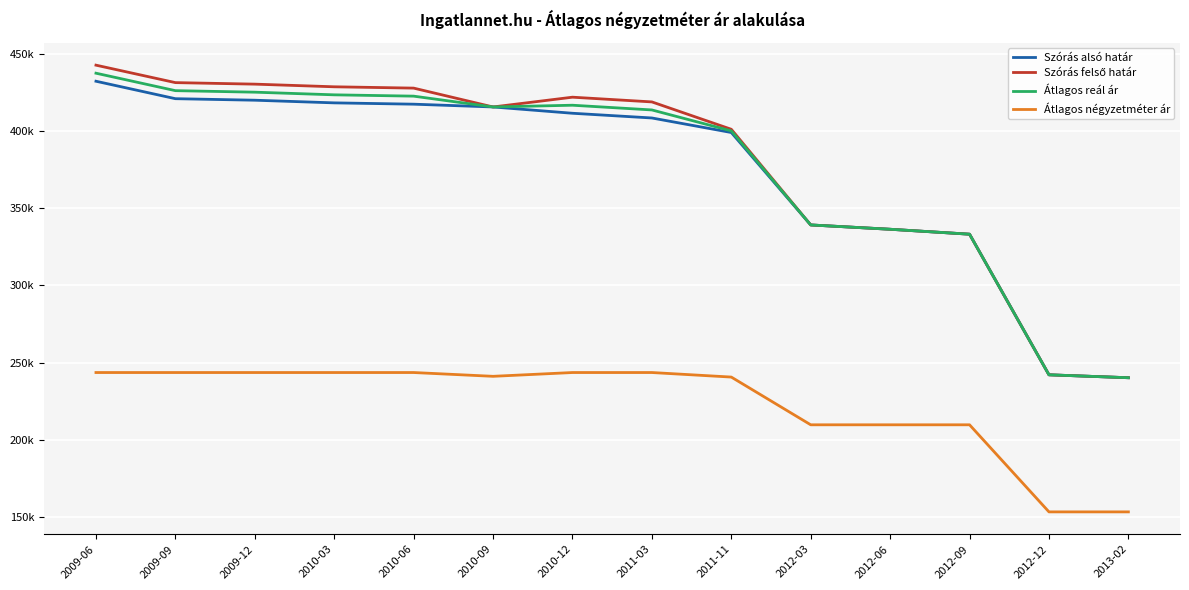

True or false: Szórás felső határ and Szórás alsó határ cross at least once.

False